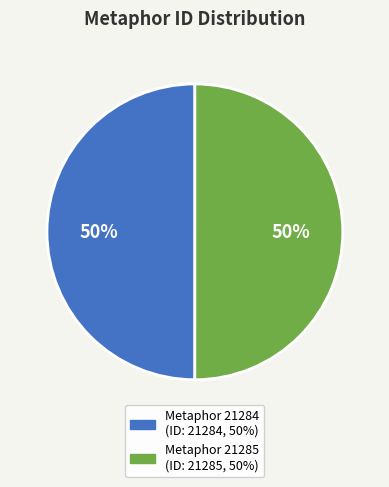

How many slices are in this pie chart?

2